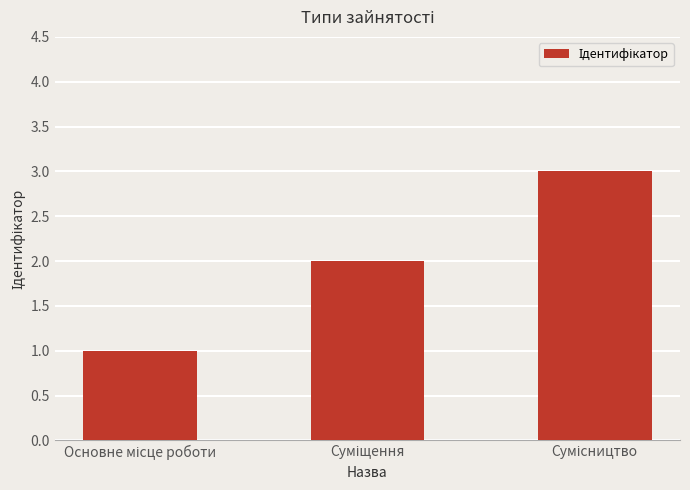

How many bars are there in total?

3